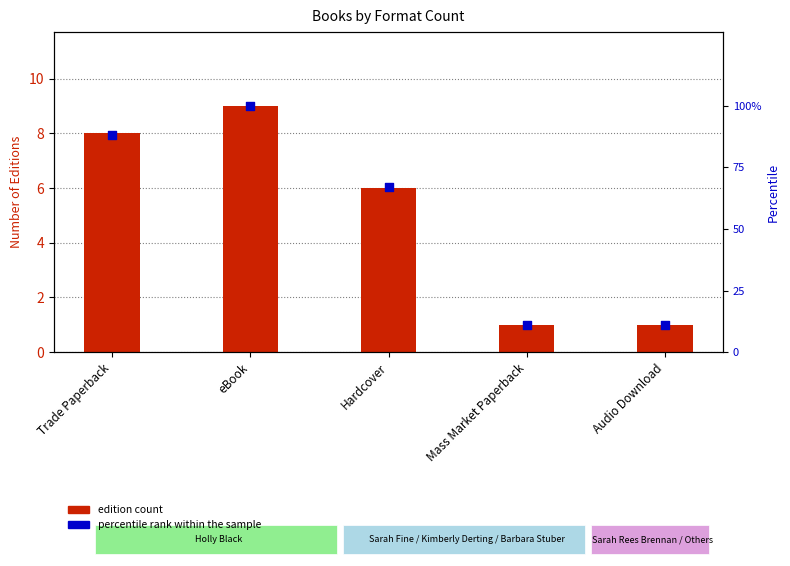

At how many categories does at least one series exceed 96?

1